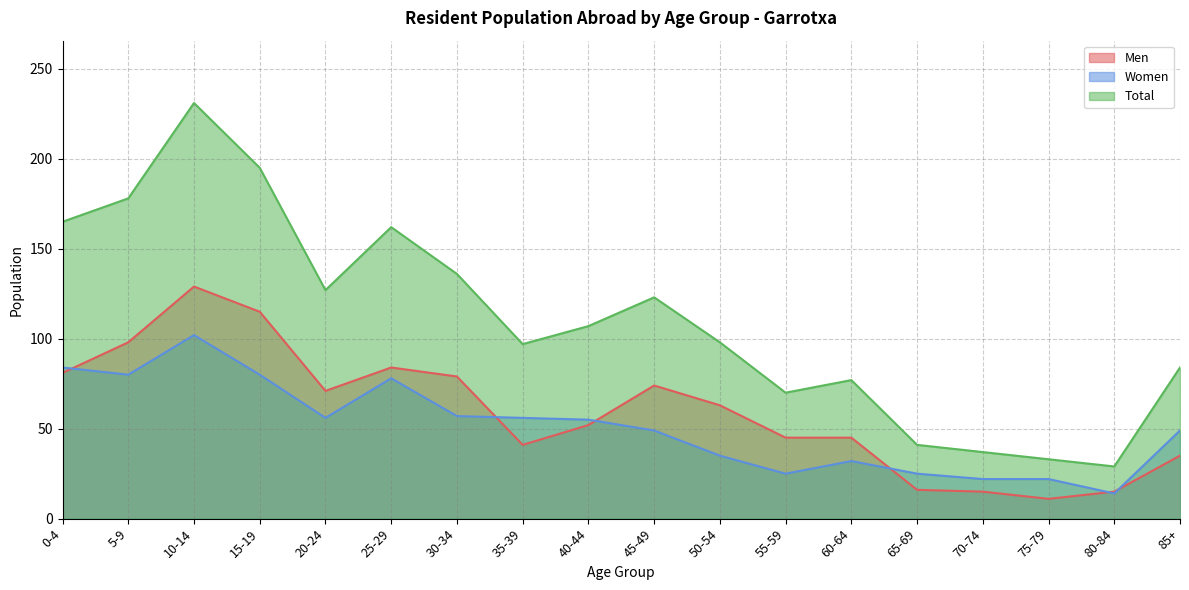

What is the total value across all series at 70-74?

74